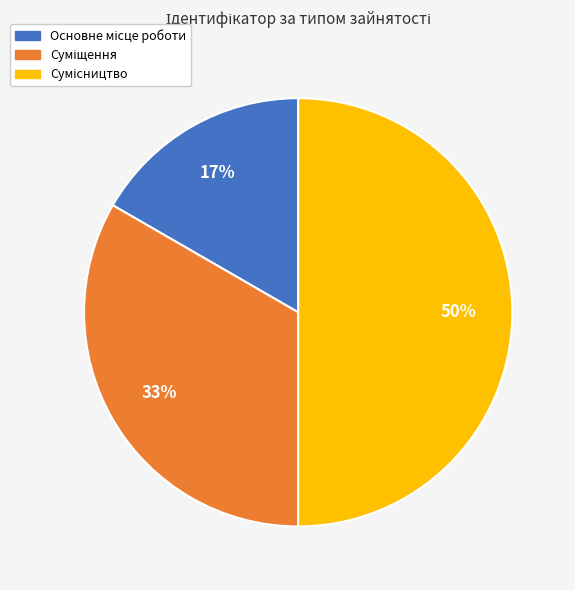

To the nearest percent, what is the average slice percentage?

33%